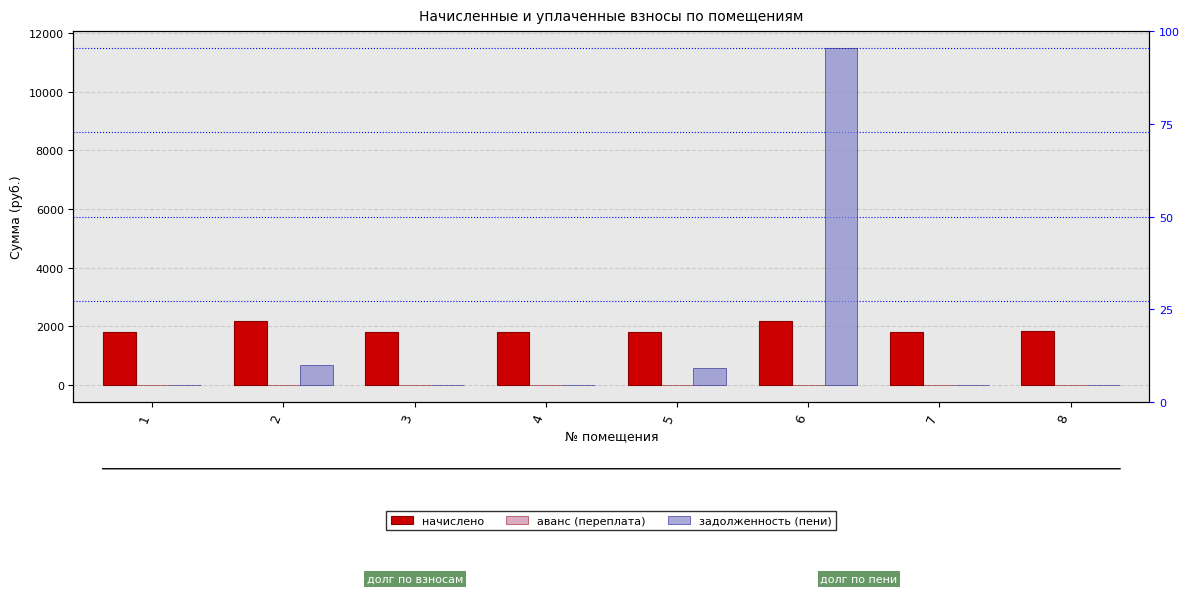

List the series in order of their peak value, lowest first.

аванс (переплата), начислено, задолженность (пени)